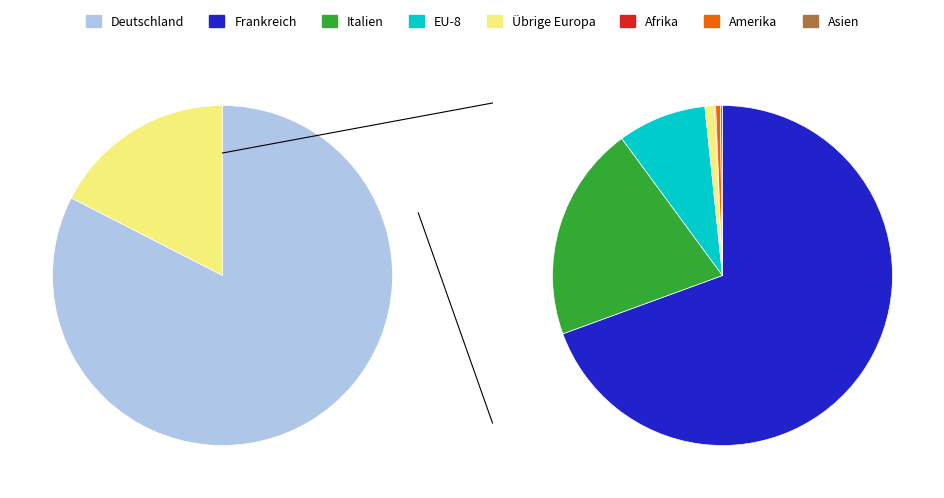

What percentage is the EU-8 slice, to the nearest percent?

1%